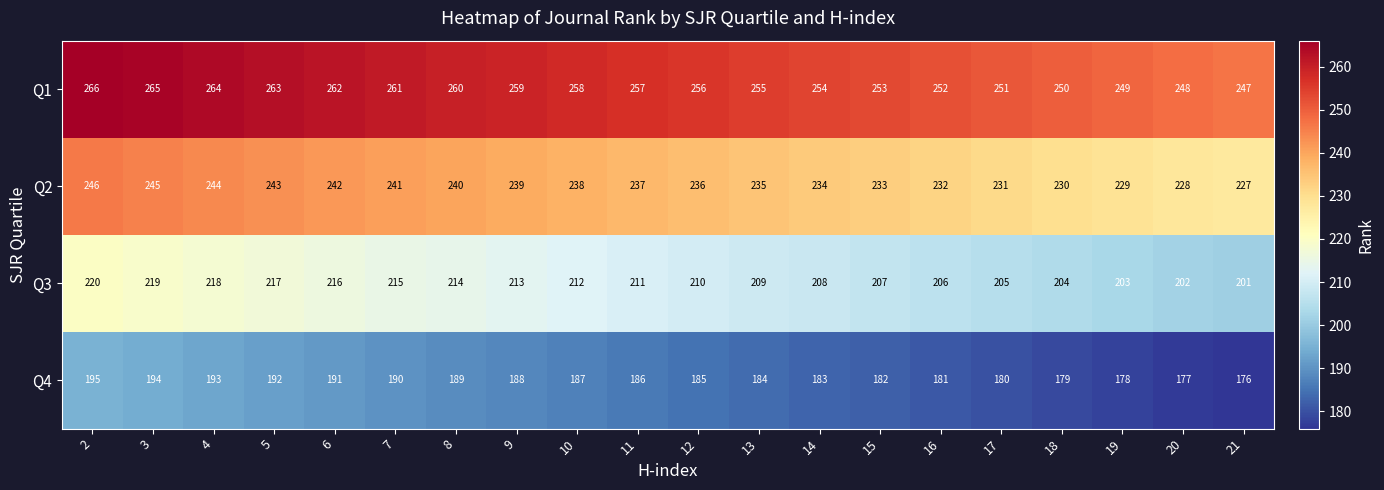

Is it true that Q2 equals 356 at 5?

False